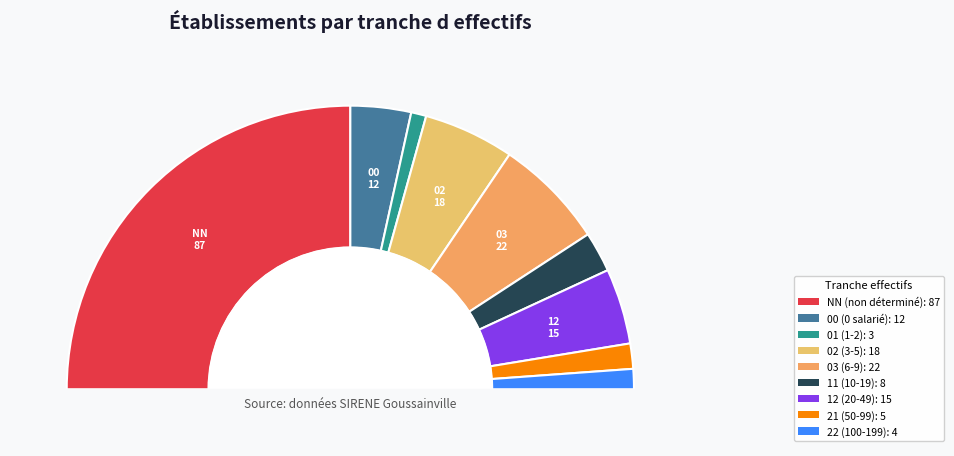

Rank the categories by value from lowest to highest.

01, 22, 21, 11, 00, 12, 02, 03, NN